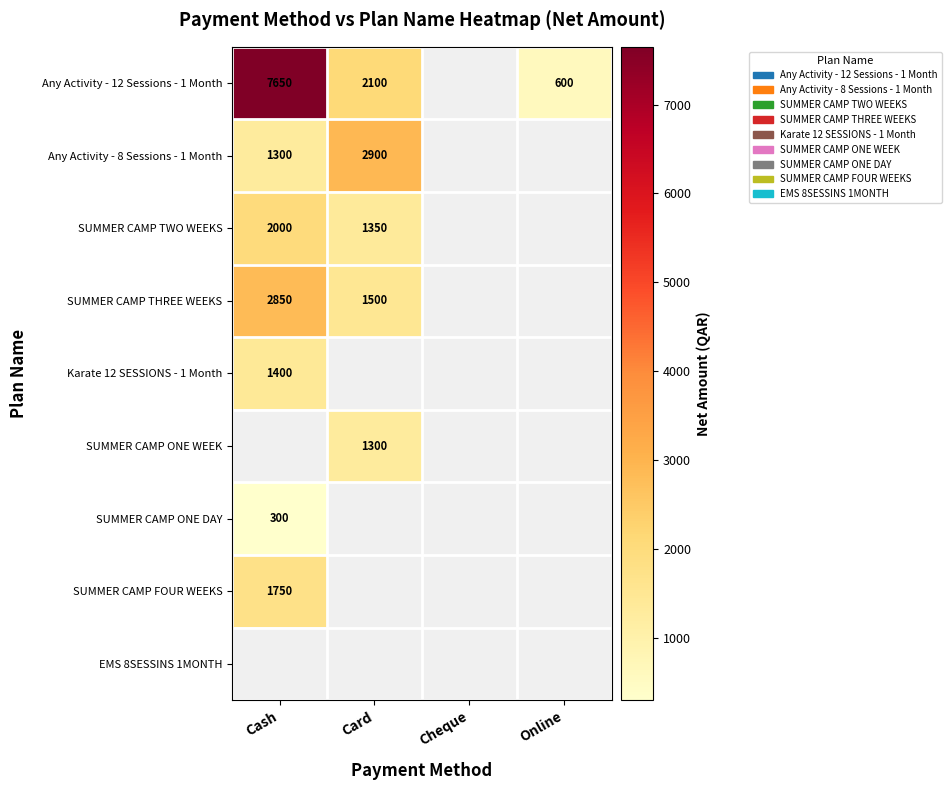

The Any Activity - 12 Sessions - 1 Month series shows 2100 at Card. True or false?

True